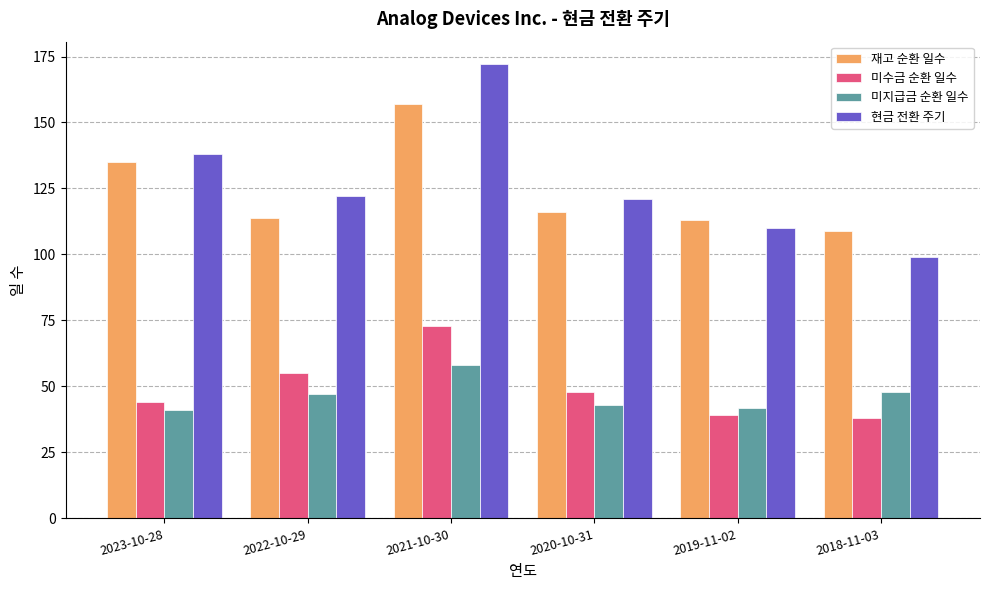

What is the average value of the 재고 순환 일수 series?

124